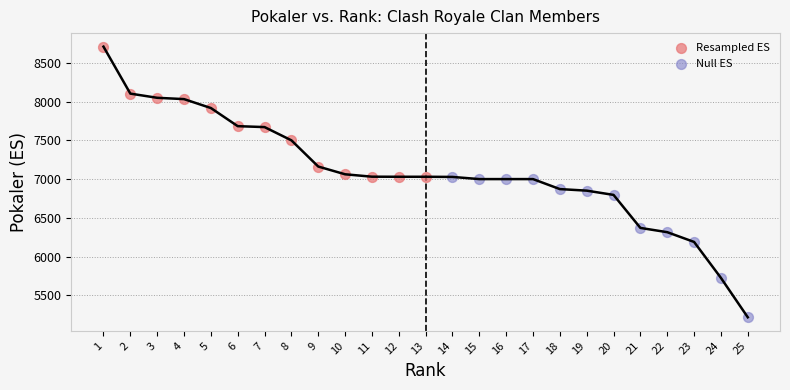

Which series reaches the minimum Y coordinate?

Null ES